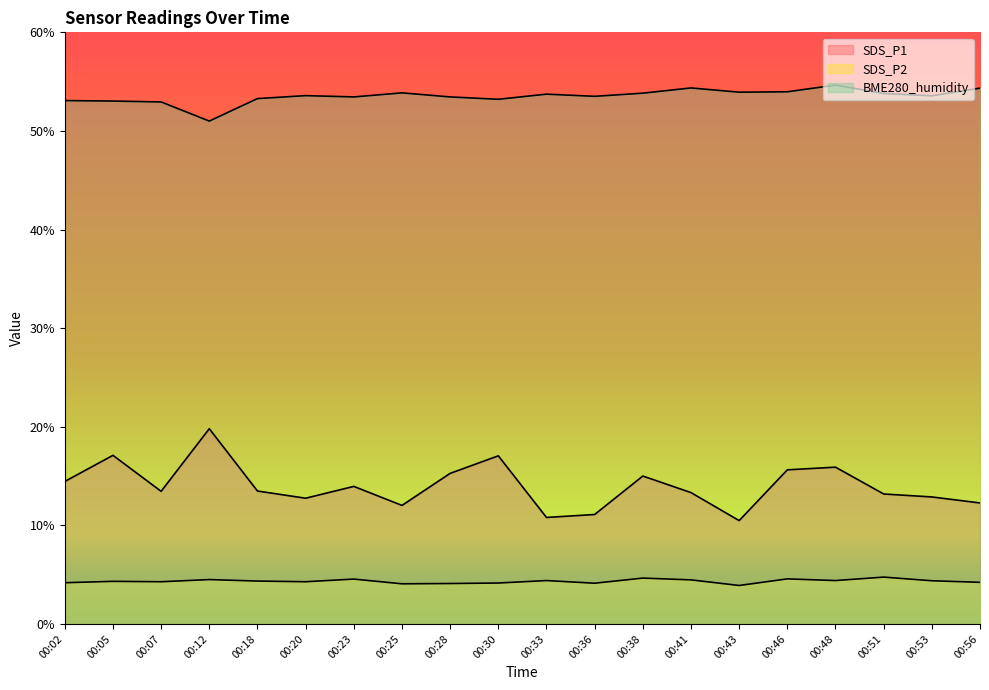

At which label does SDS_P1 first exceed 13?

00:02